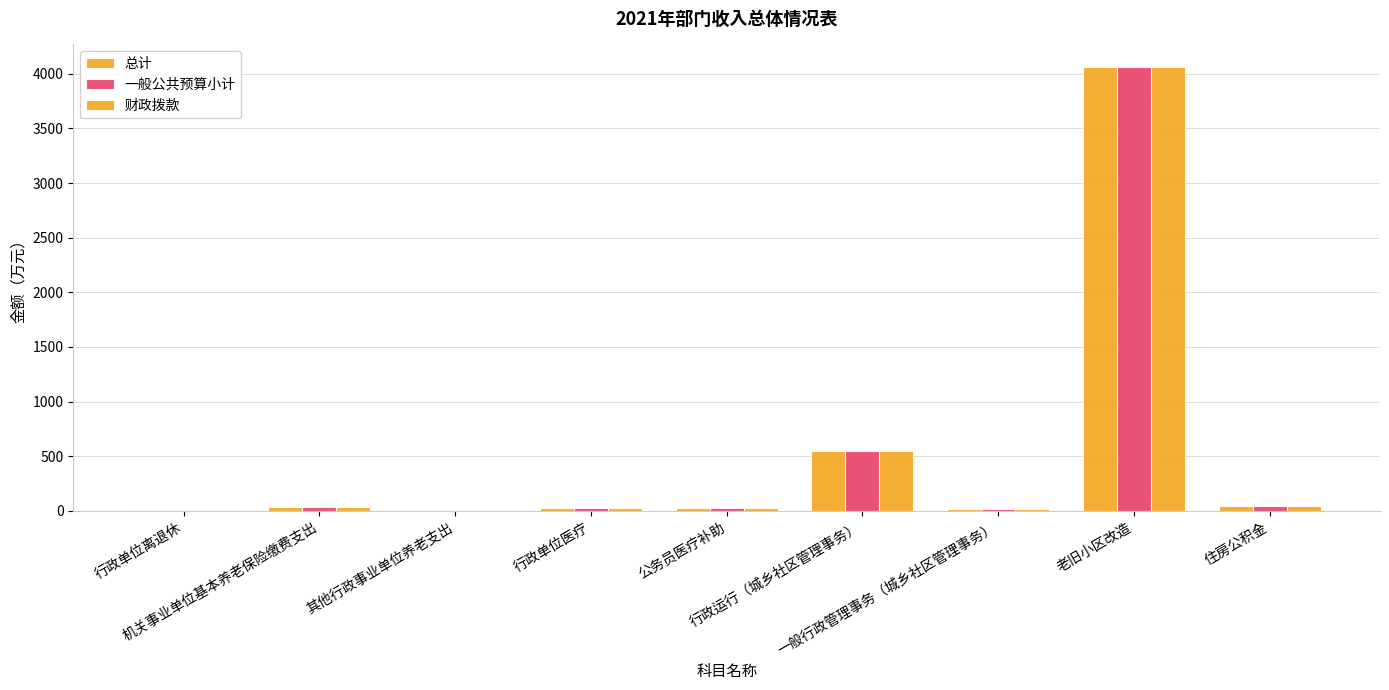

How many values in the 一般公共预算小计 series exceed 28?

5